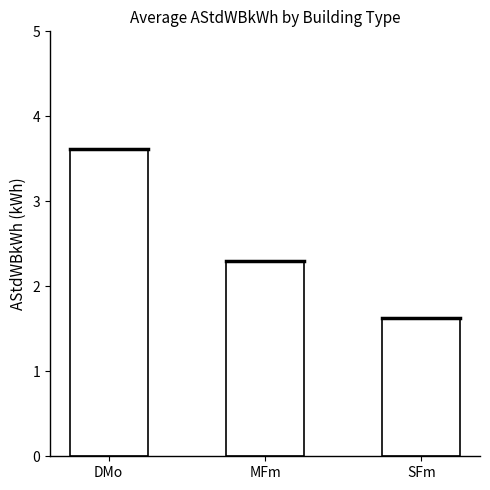

What is the difference between the second highest and minimum values?

0.7